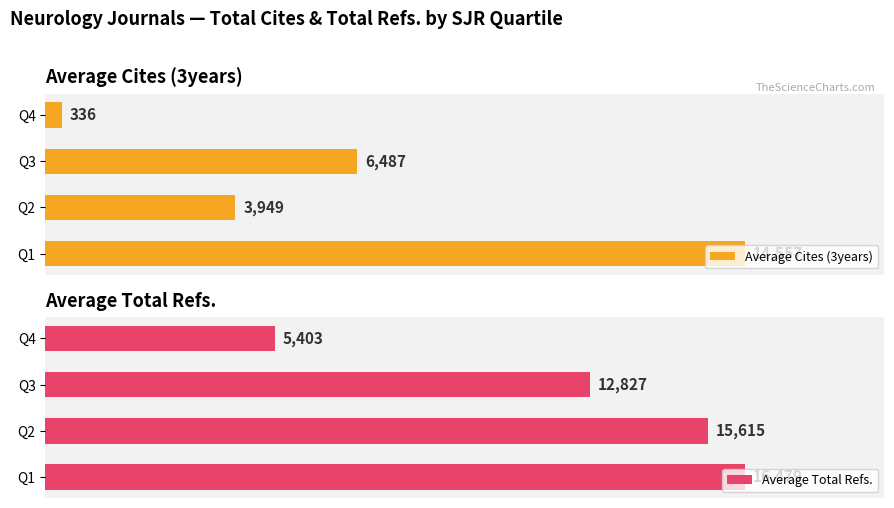

What is the difference between the maximum and minimum values in the Average Total Refs. series?

11076